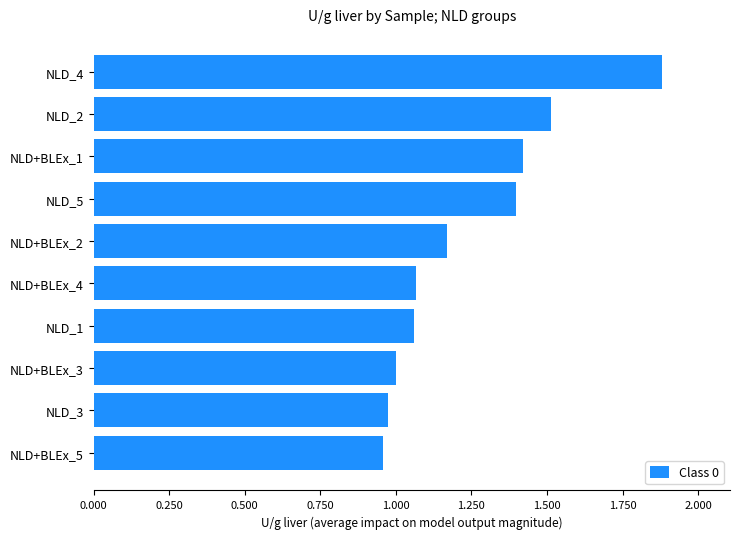

At which category does the chart reach its peak across all series?

NLD_4